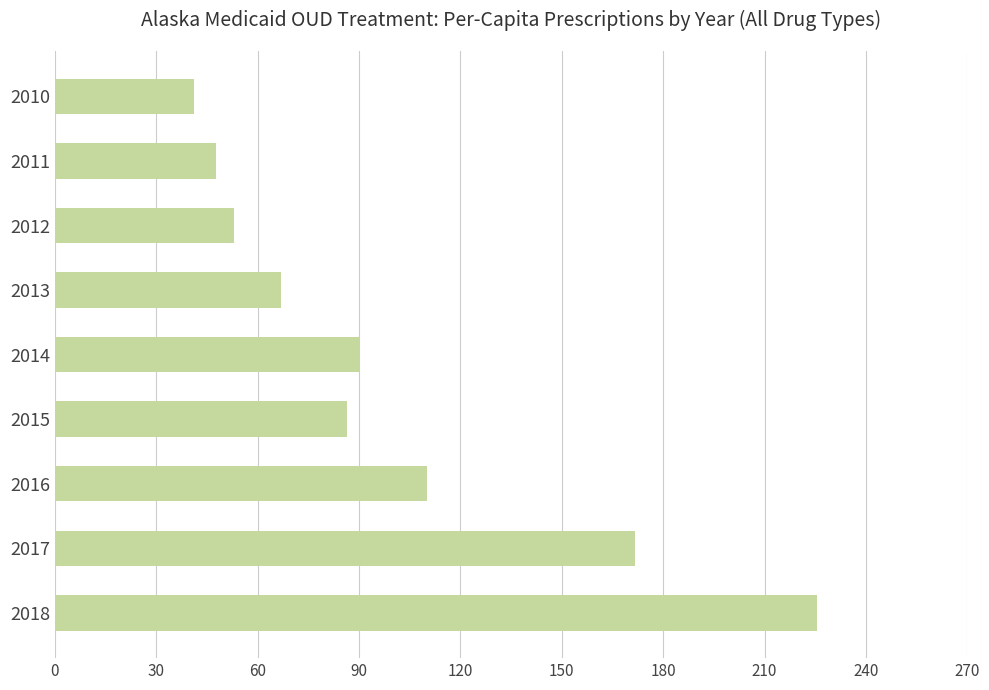

Is it true that the value at 2012 is 80.1?

False